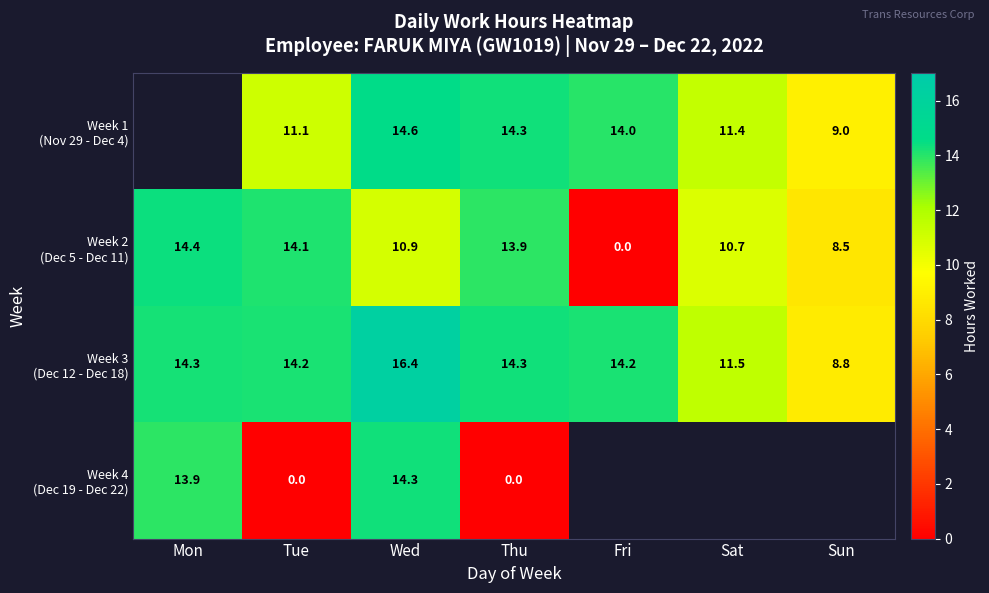

Which label corresponds to the smallest value in the chart?

Fri